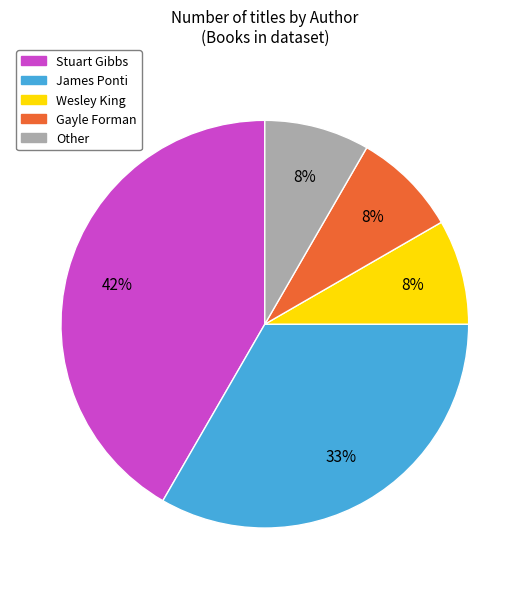

Which slice is the largest?

Stuart Gibbs